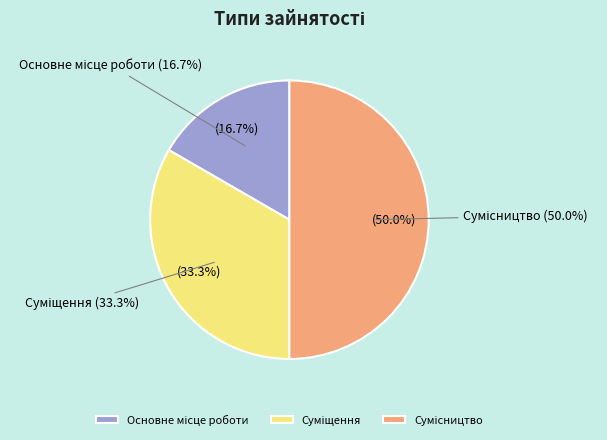

Count the number of slices in the pie.

3